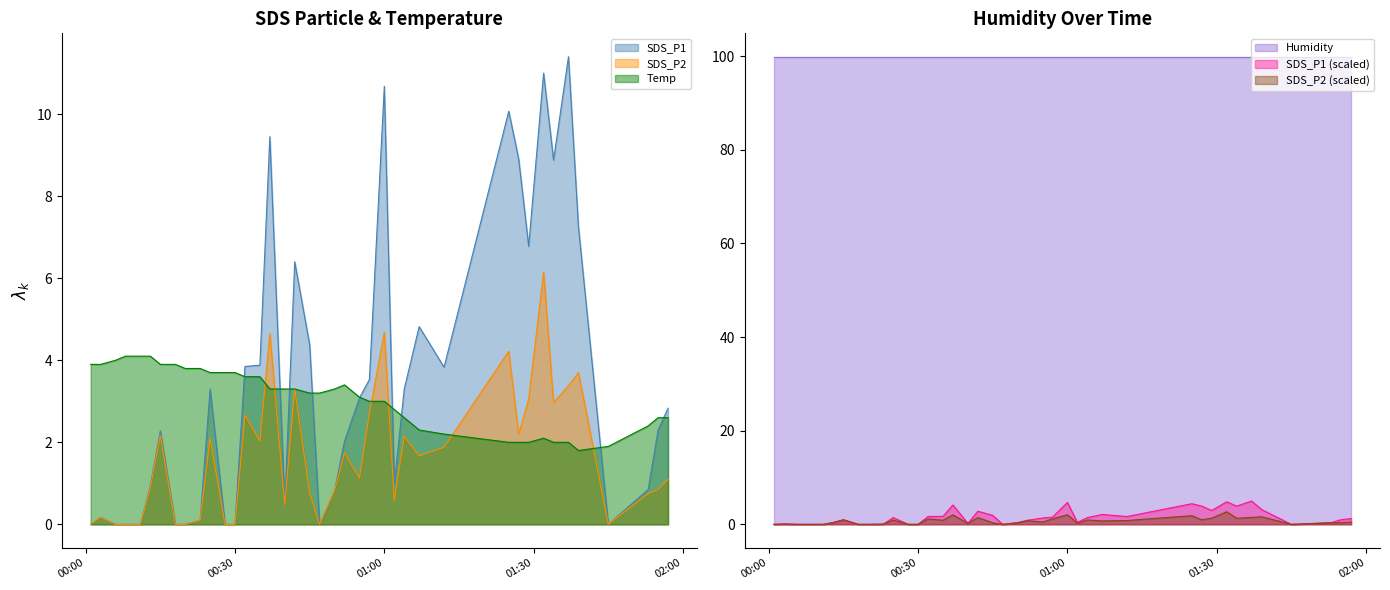

True or false: SDS_P2 and SDS_P1 cross at least once.

False